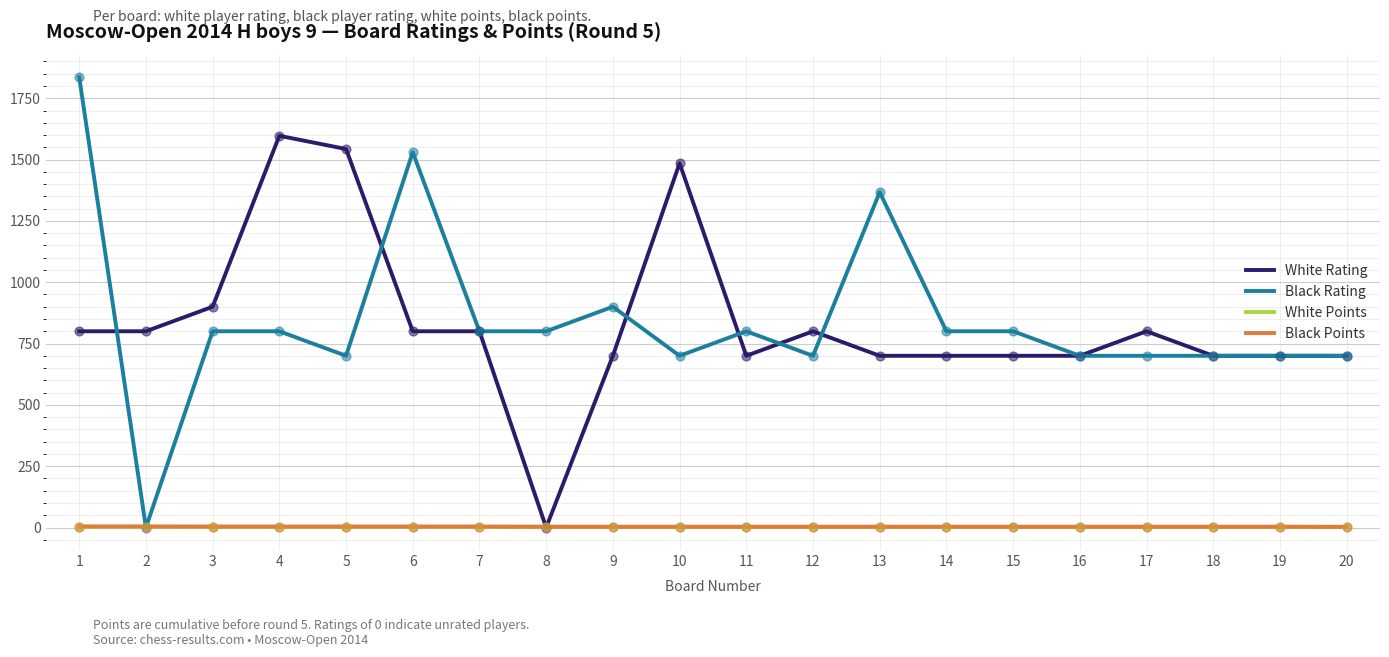

At how many categories does at least one series exceed 1811?

1